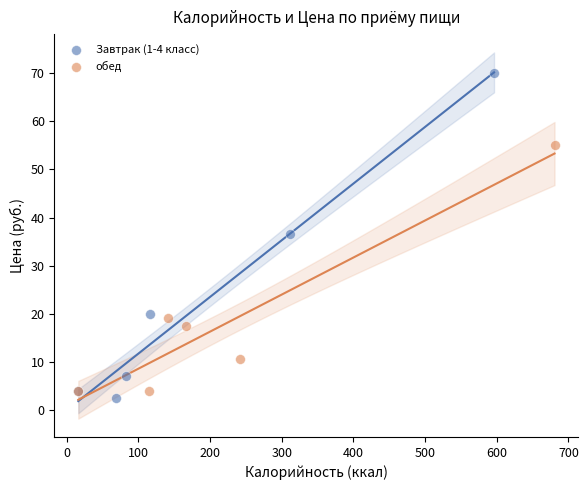

Which series contains the highest Y value?

Завтрак (1-4 класс)